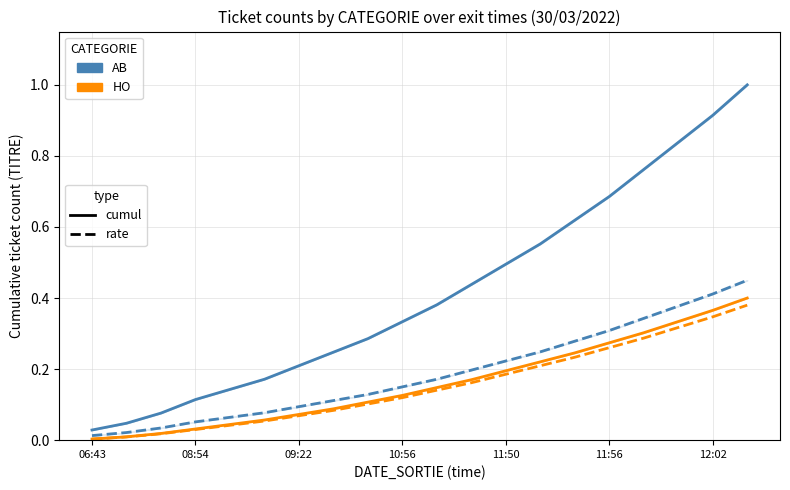

What is the sum of the AB (cumul) values at 11:56 and 10:56?

1.0